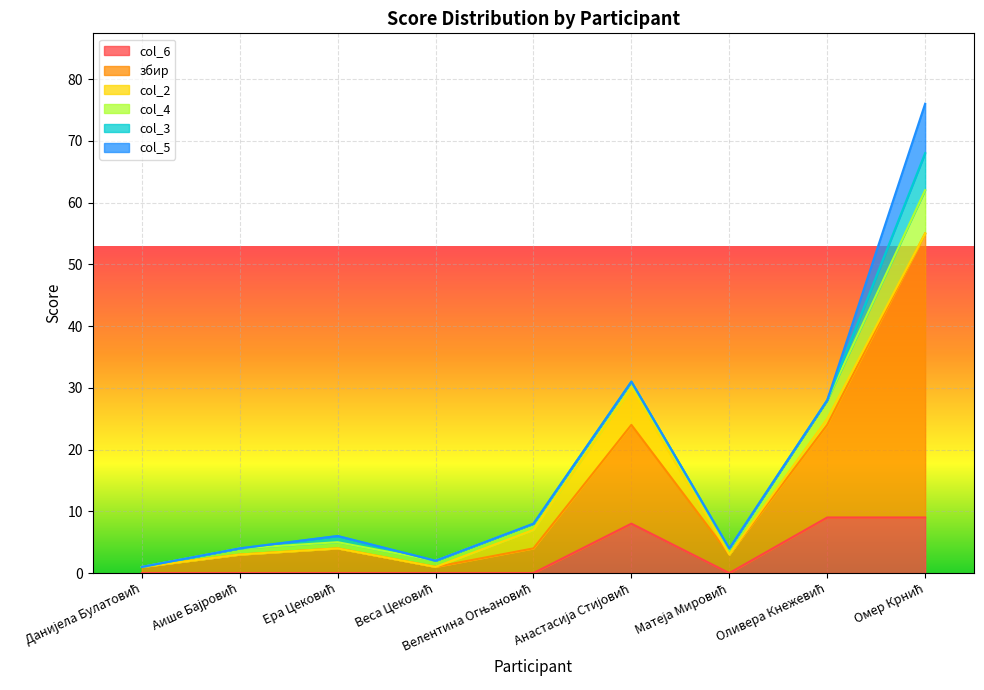

Count the col_3 values in the range 0 to 1.

8